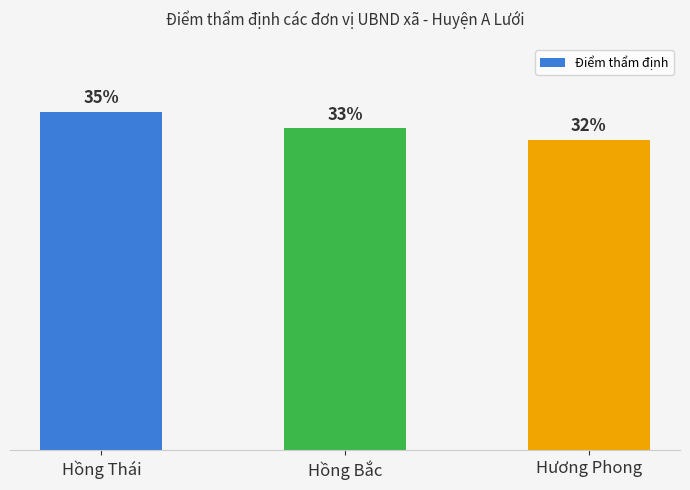

Which label corresponds to the smallest value in the chart?

Hương Phong